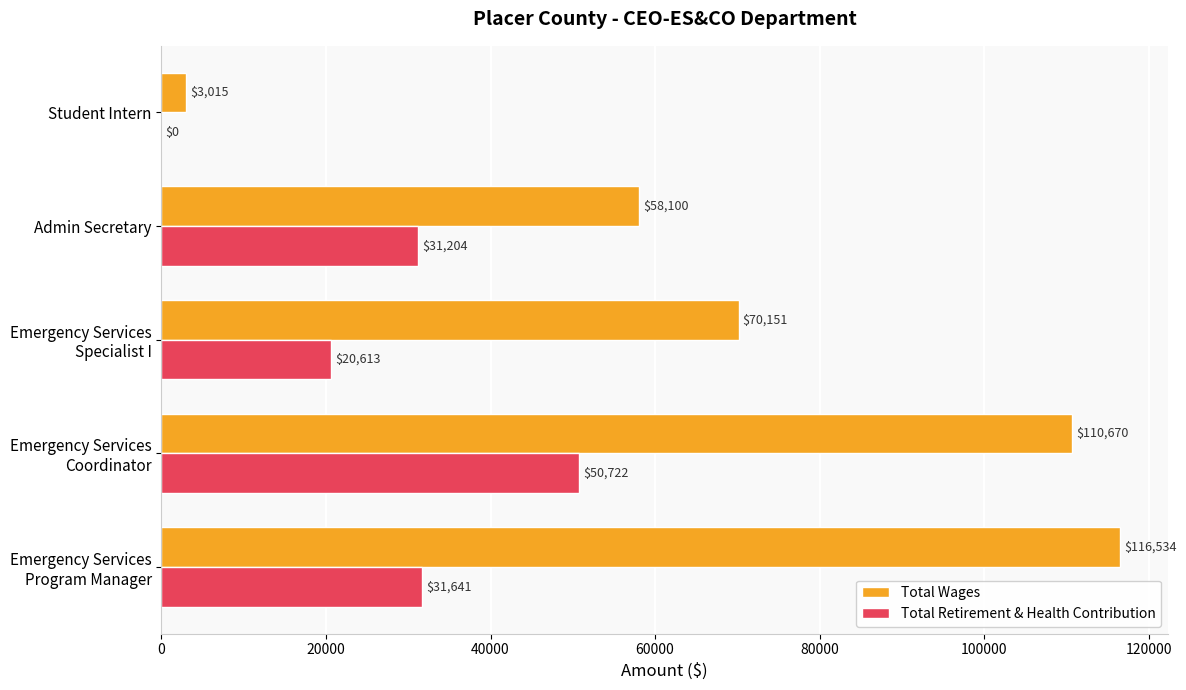

What is the sum of all Total Retirement & Health Contribution values?

134180